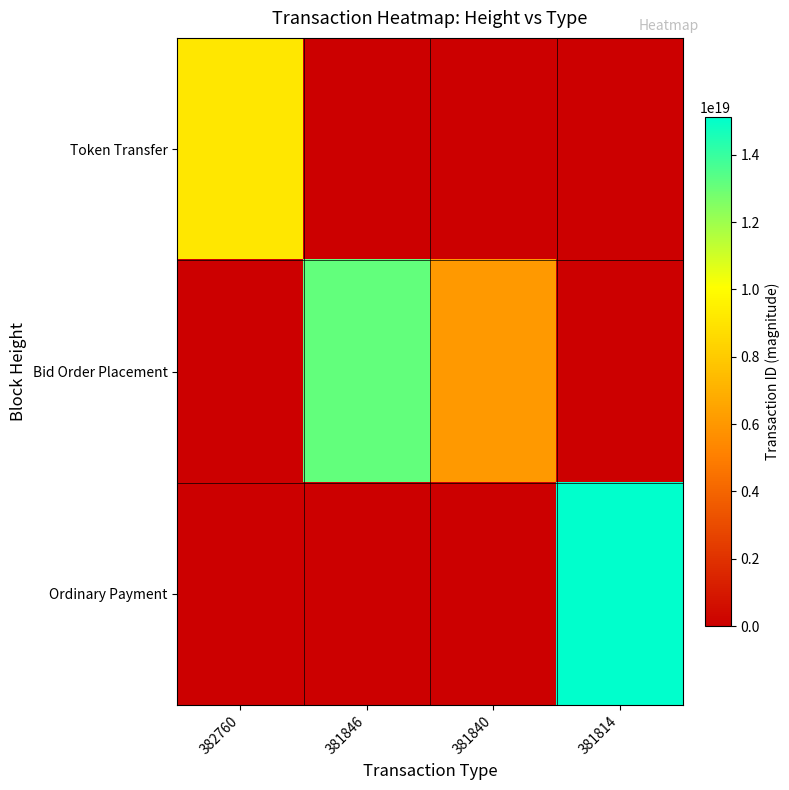

At how many categories does at least one series exceed 293753020738405248?

4